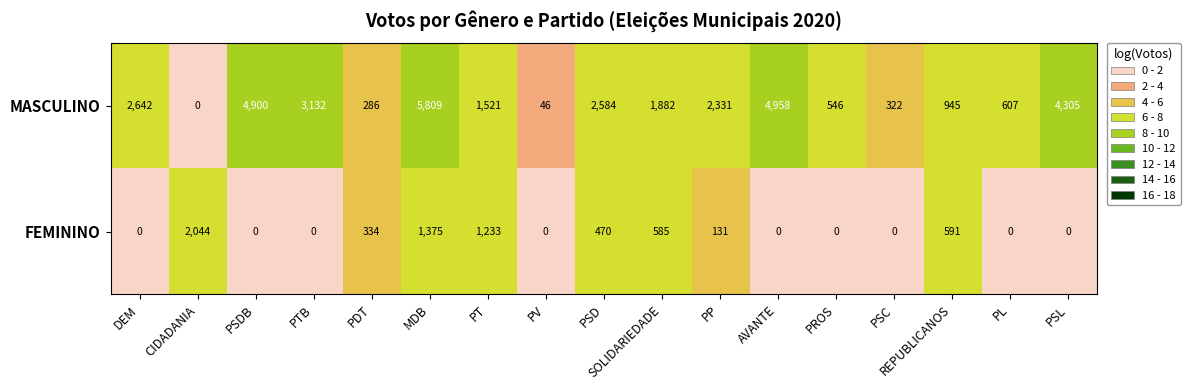

The MASCULINO series shows 4958 at AVANTE. True or false?

True